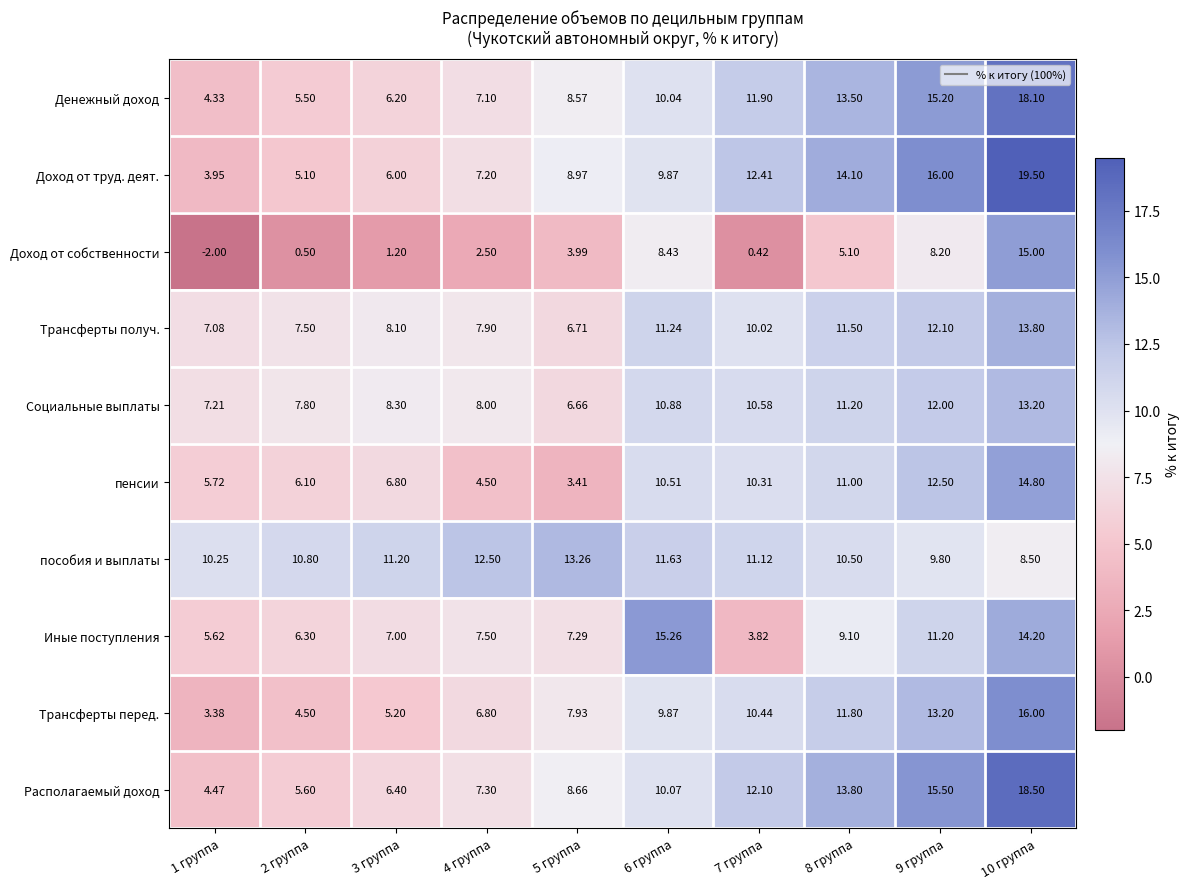

What is the total value across all series at 2 группа?

59.7